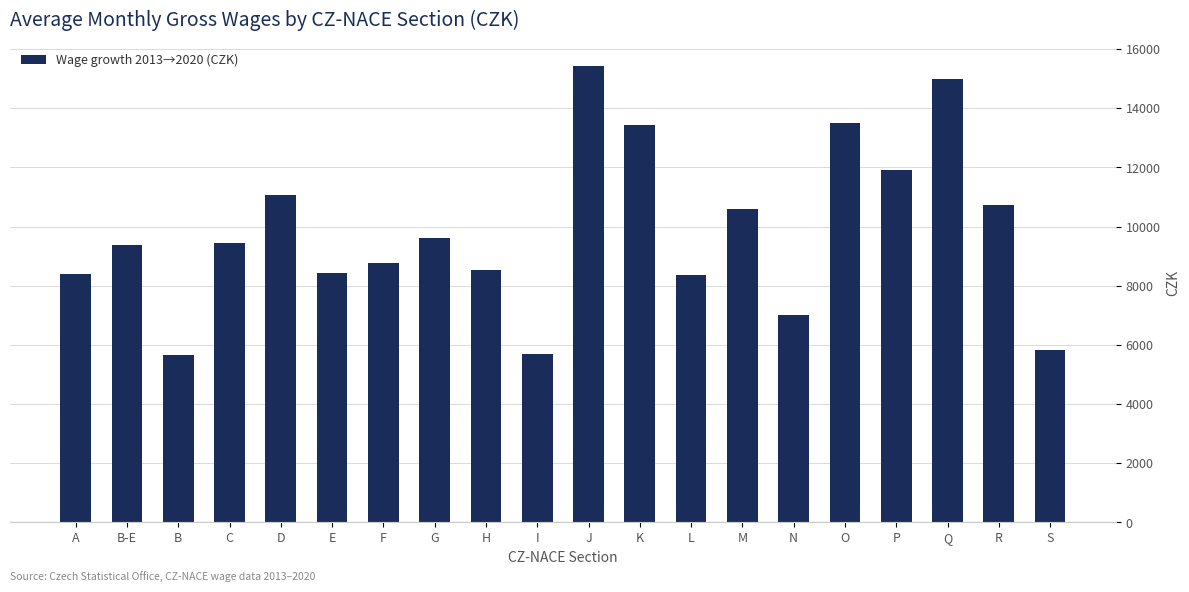

Approximately how many times larger is the value at H compared to C?

0.9